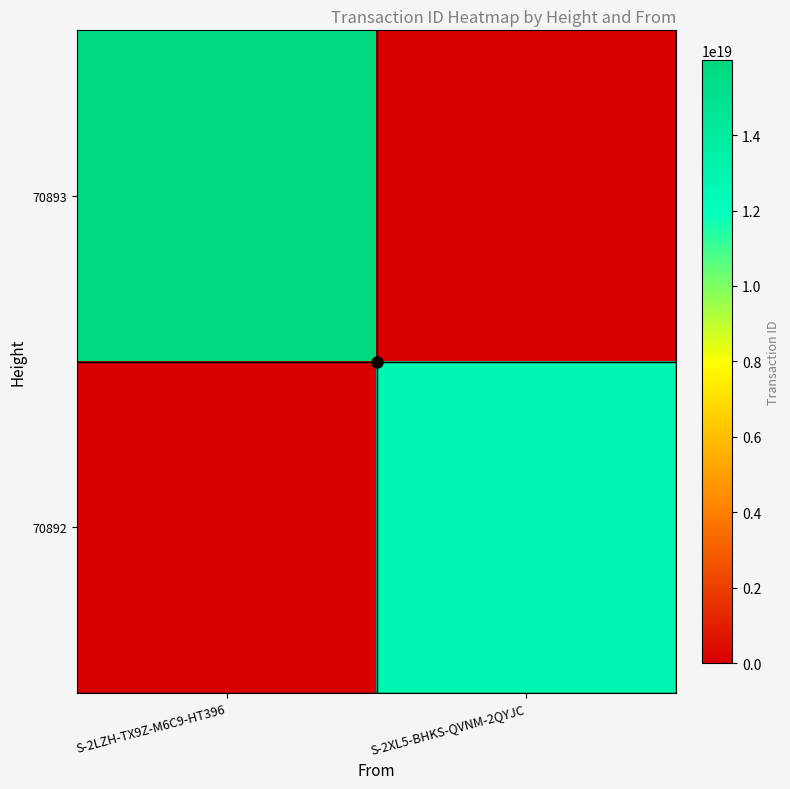

Reading left to right, transcribe all the data shown in this chart.

70893: S-2LZH-TX9Z-M6C9-HT396=15984827891805337600	S-2XL5-BHKS-QVNM-2QYJC=0
70892: S-2LZH-TX9Z-M6C9-HT396=0	S-2XL5-BHKS-QVNM-2QYJC=12805295625982533632